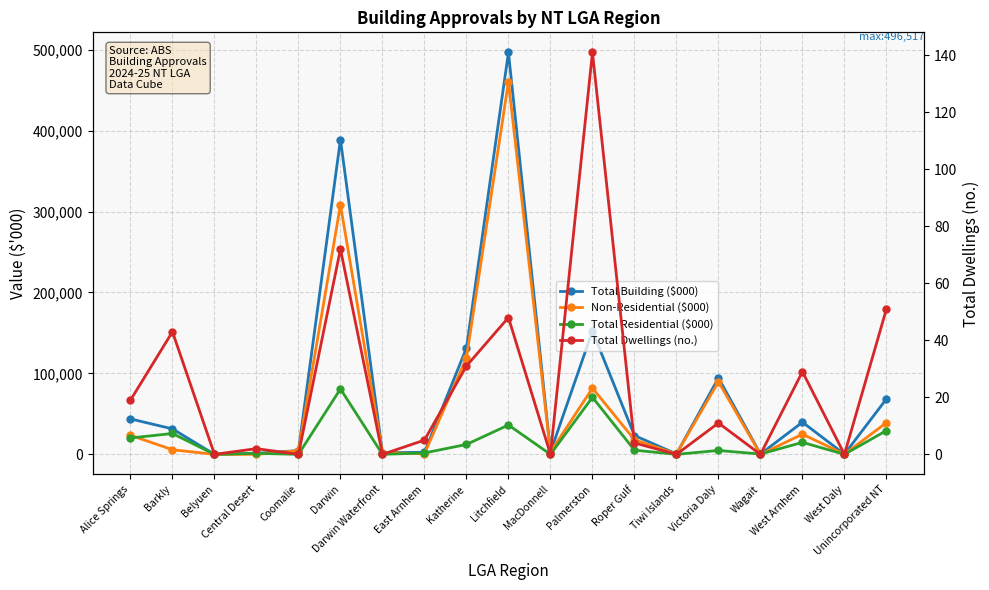

Where is Non-Residential ($000) nearest to the value 230144?

Darwin